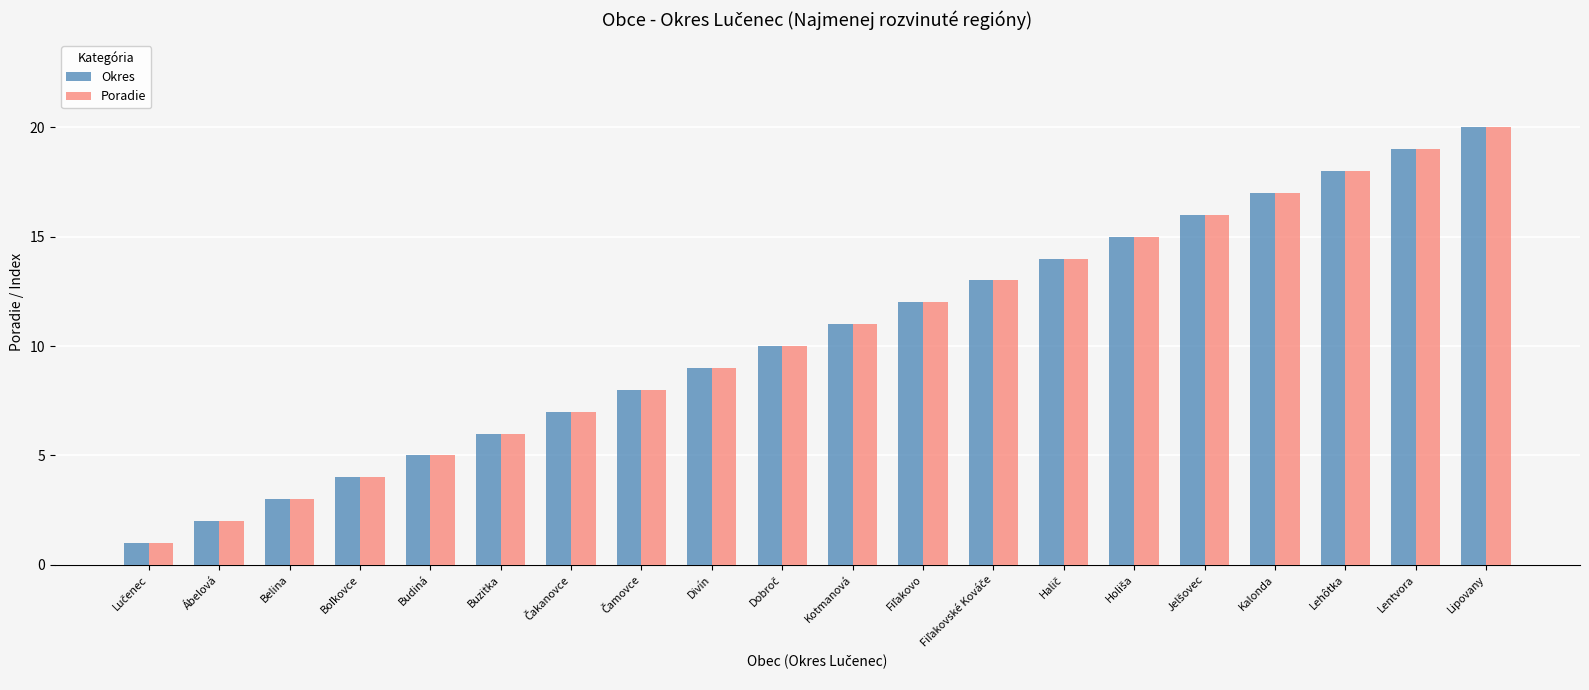

What is the highest value of the Okres series?

20